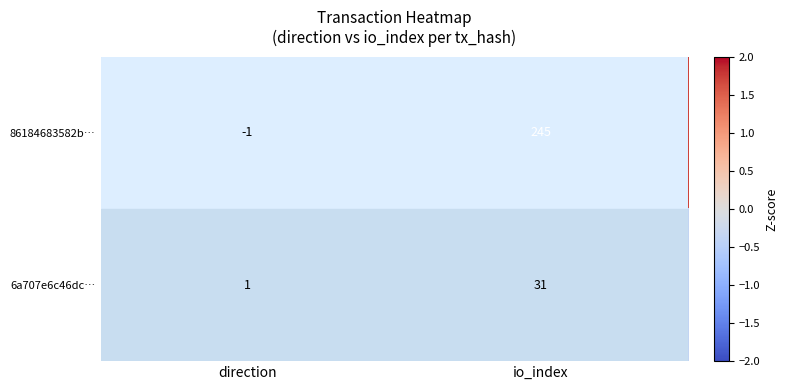

At which category is the sum across all series the highest?

io_index